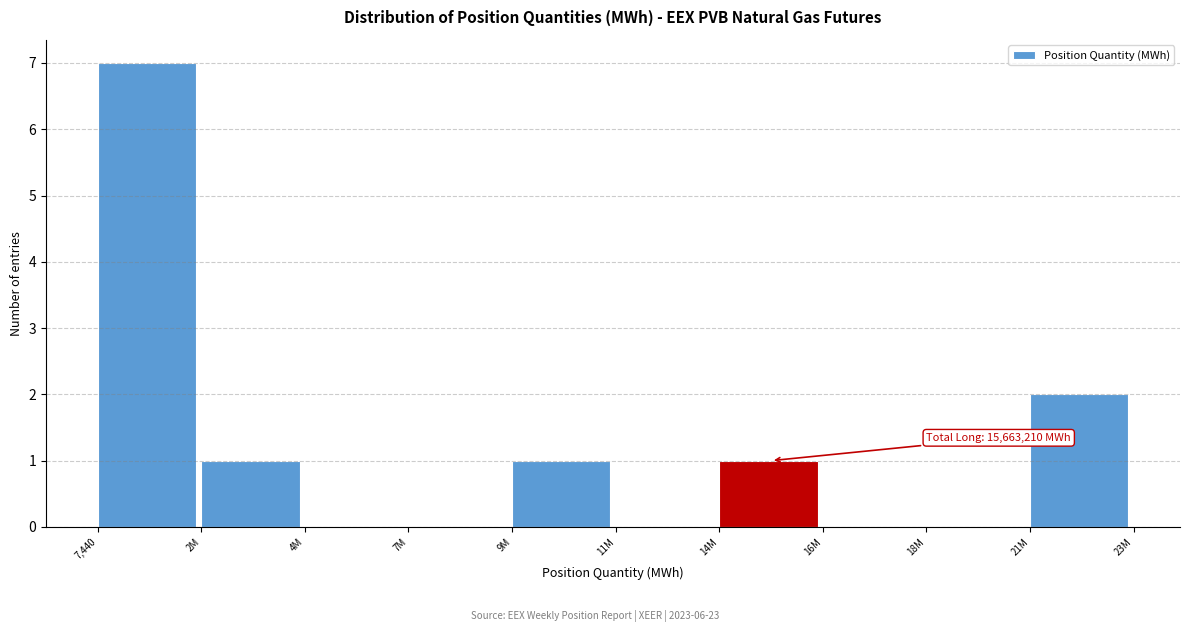

Reading left to right, what are all the values shown in this chart?

7,440=7	2M=1	4M=0	7M=0	9M=1	11M=0	14M=1	16M=0	18M=0	21M=2